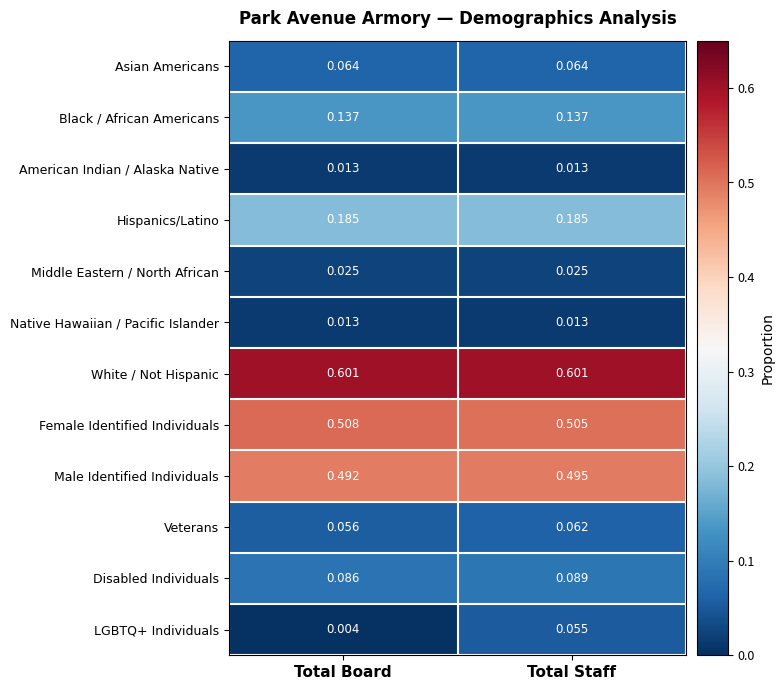

Between Total Board and Total Staff, which series saw the biggest shift?

LGBTQ+ Individuals